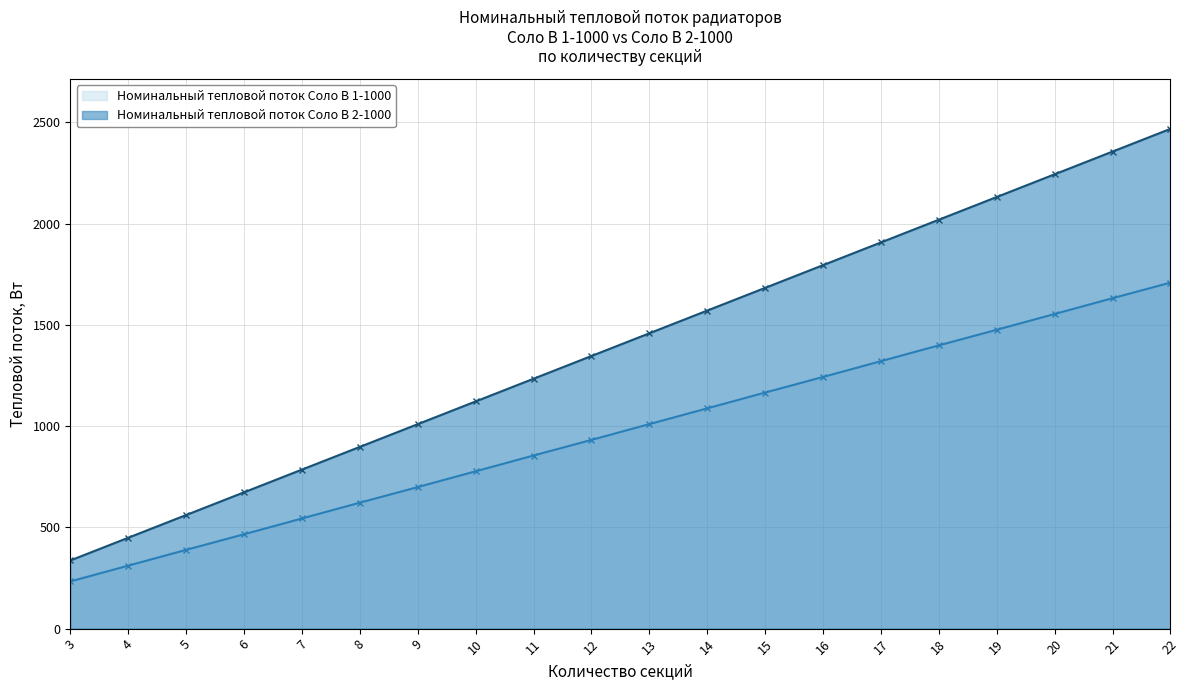

List the labels in order of Номинальный тепловой поток Соло В 1-1000 value, largest first.

22, 21, 20, 19, 18, 17, 16, 15, 14, 13, 12, 11, 10, 9, 8, 7, 6, 5, 4, 3